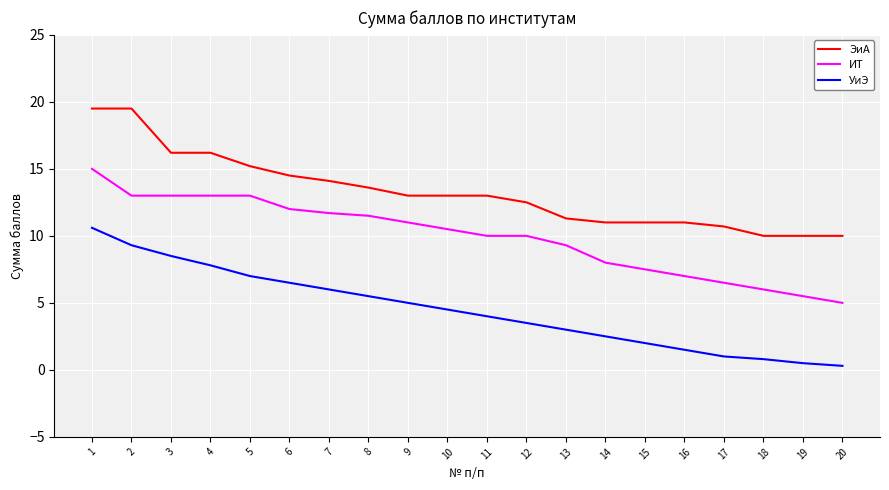

What is the spread (max minus min) of values at 18?

9.2